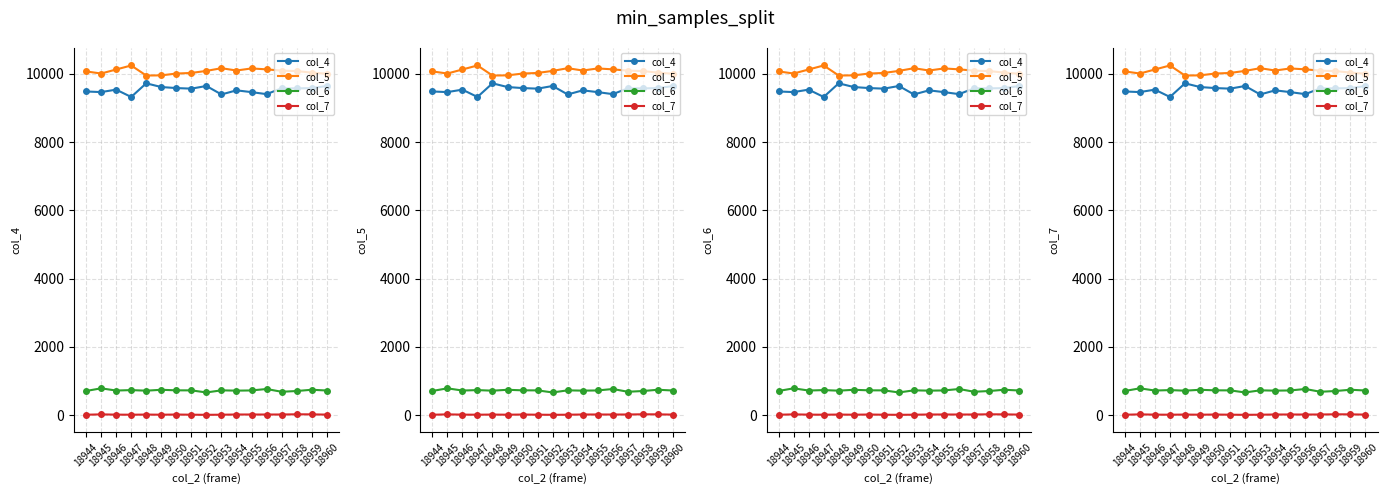

How many values in the col_5 series exceed 10083?

8